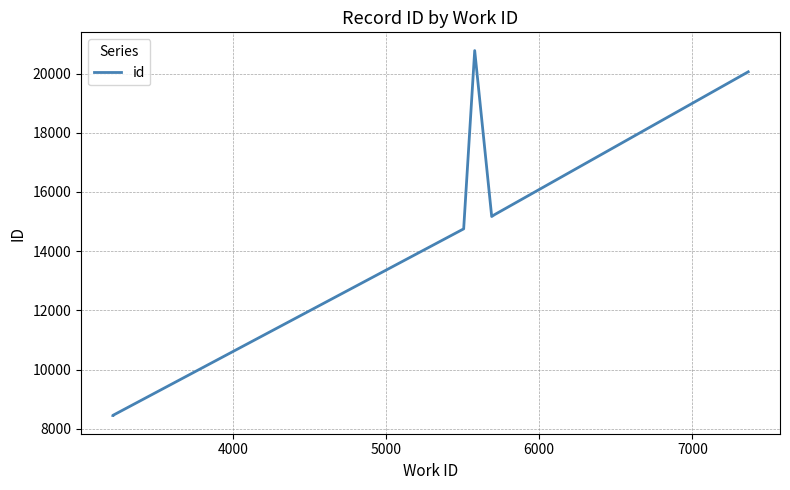

What position from the right is 4000?

6